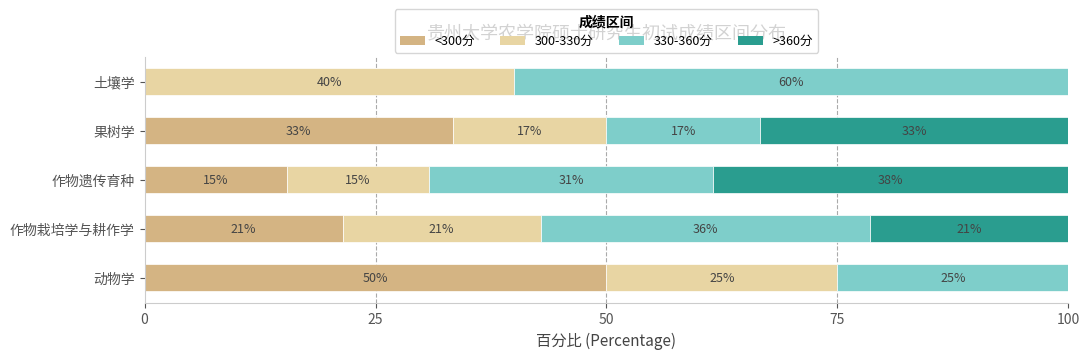

What are all the series names shown in the legend?

<300分, 300-330分, 330-360分, >360分